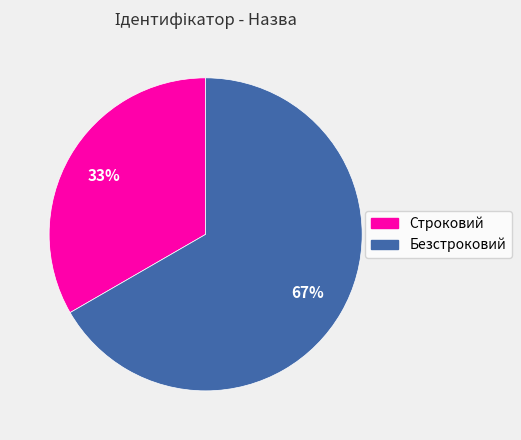

To the nearest percent, what is the combined percentage of Безстроковий and Строковий?

100%